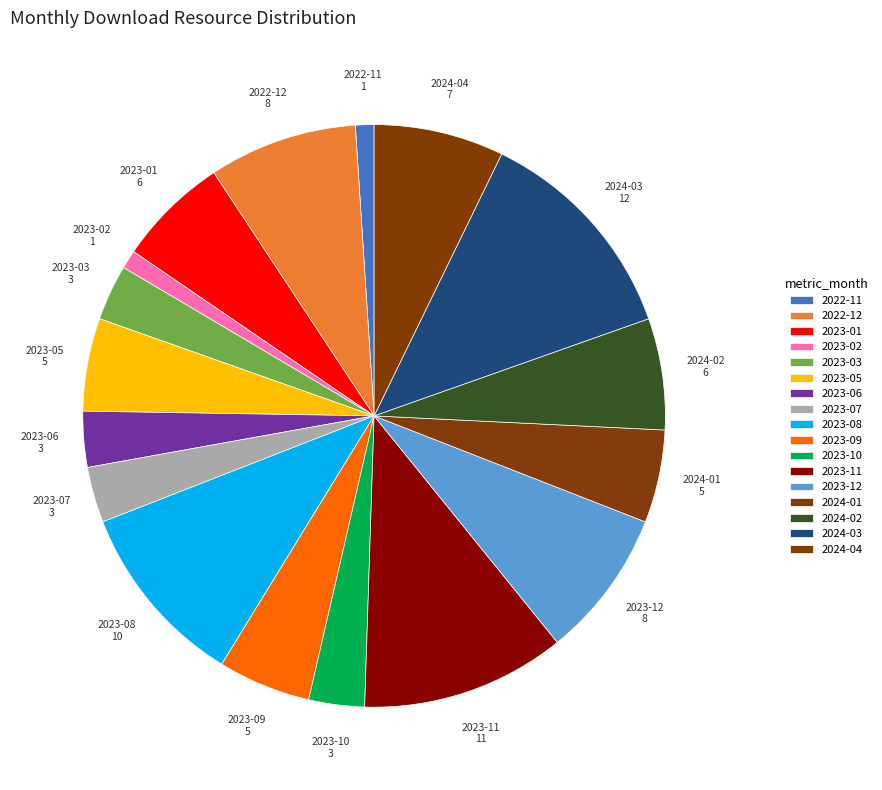

Is 2023-07 the majority of the pie?

No